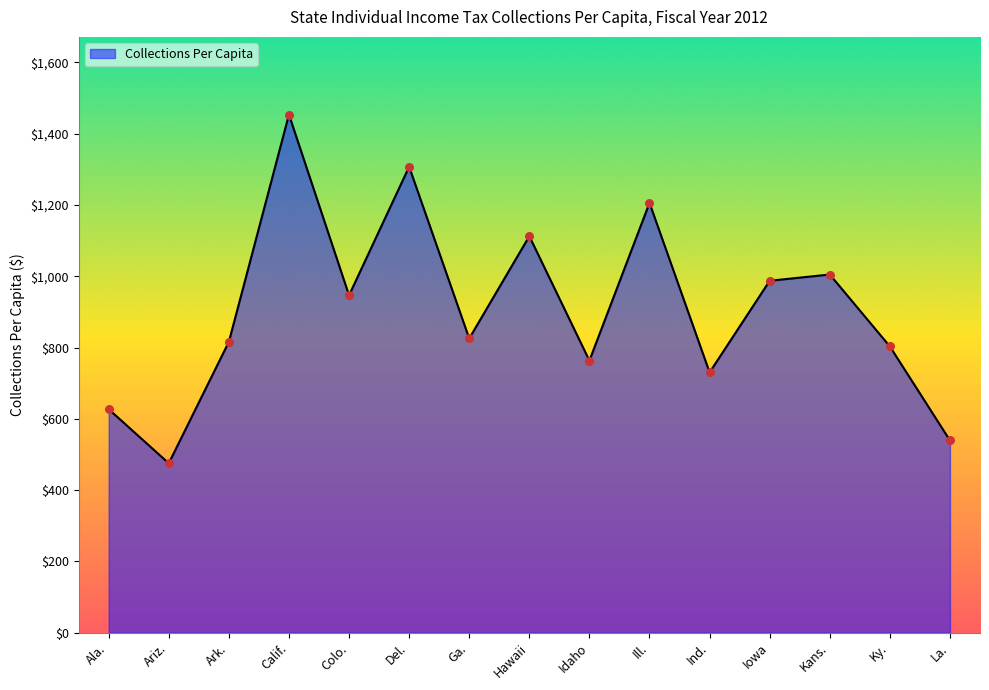

What is the ratio of the value at Ill. to the value at Ark.?

1.5